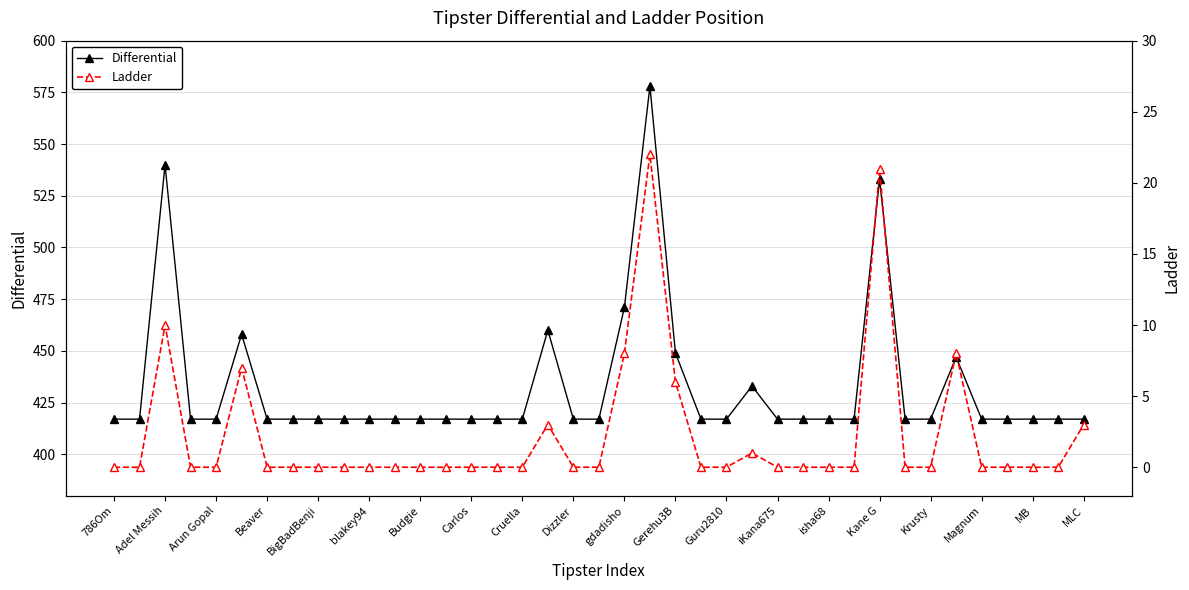

The Differential series shows 789 at gdadisho. True or false?

False